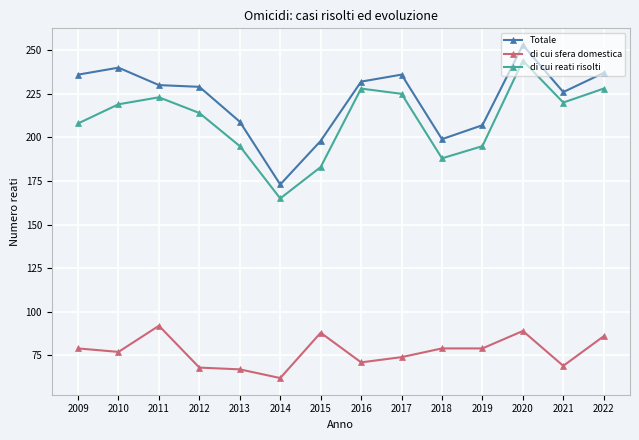

True or false: Totale and di cui sfera domestica intersect in this chart.

False